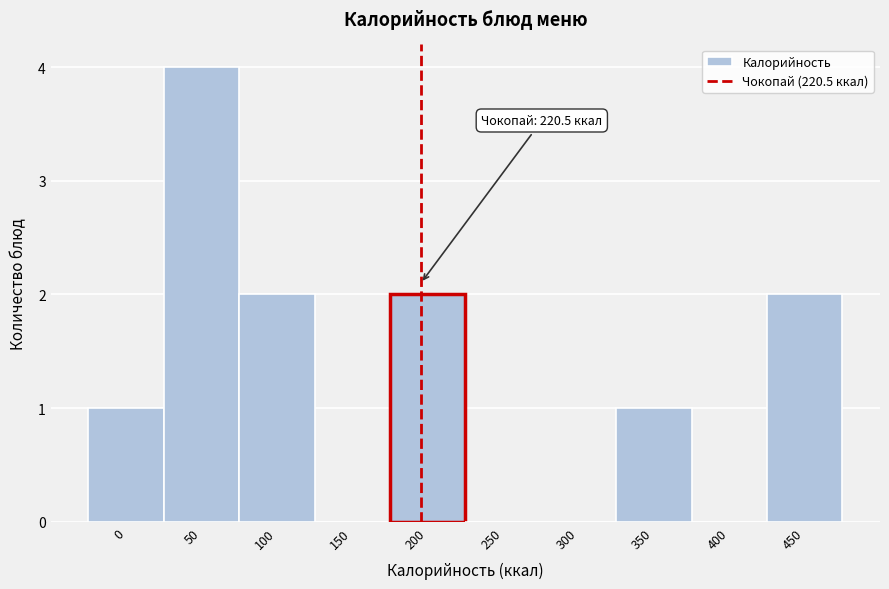

Reading left to right, extract all data points from this chart.

0=1	50=4	100=2	150=0	200=2	250=0	300=0	350=1	400=0	450=2